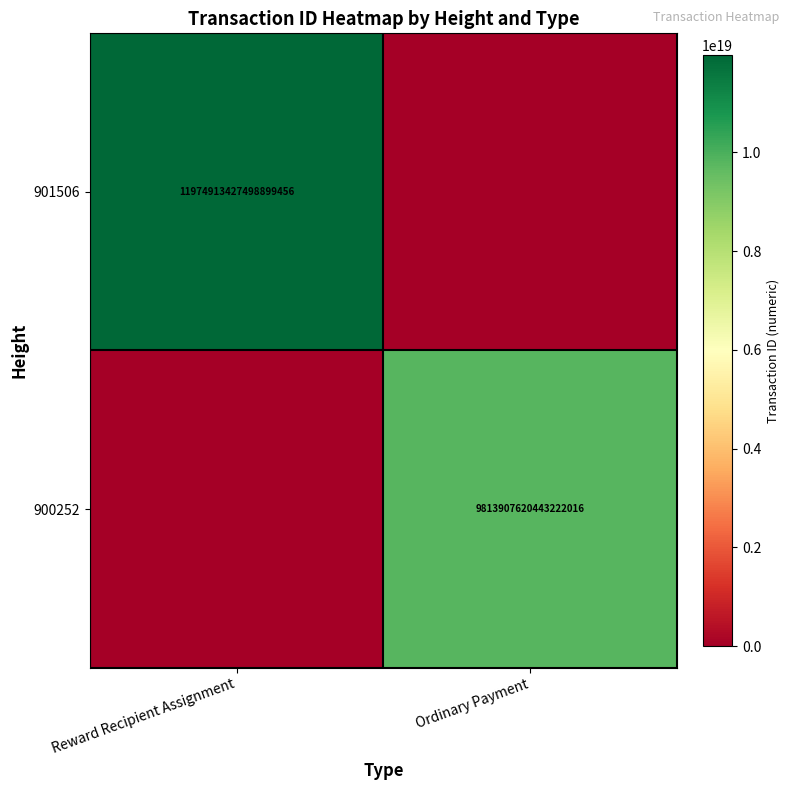

Is the value of 901506 at Reward Recipient Assignment greater than the value of 900252 at Ordinary Payment?

Yes